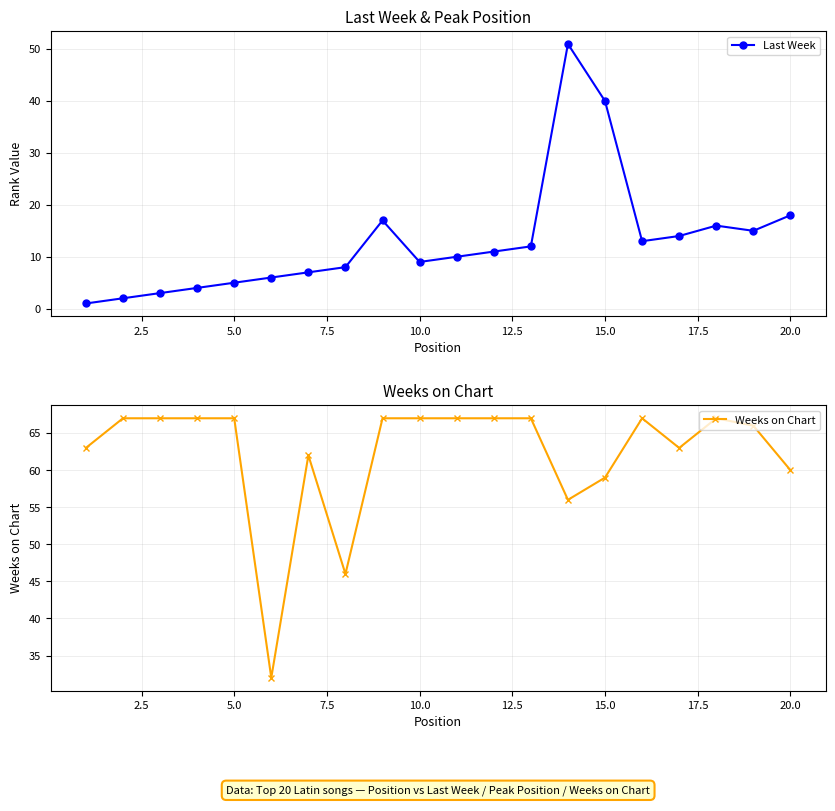

True or false: Last Week and Weeks on Chart intersect in this chart.

False